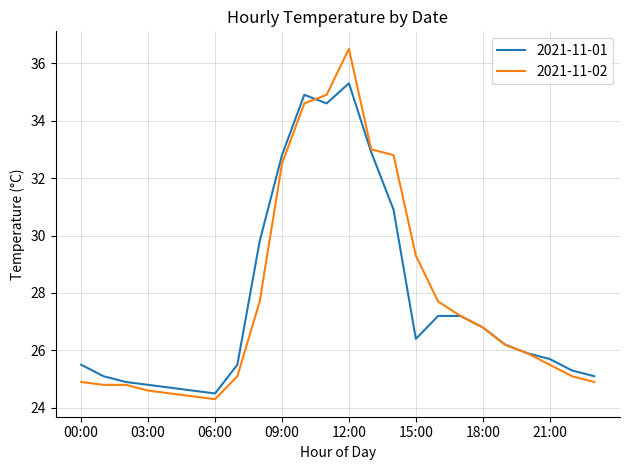

What is the maximum value for 2021-11-01?

35.3